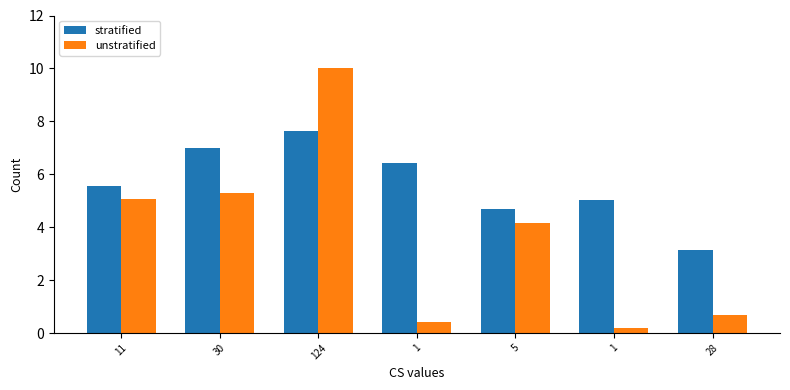

Reading left to right, what are all the values shown in this chart?

stratified: 11=5.5	30=7.0	124=7.6	1=6.4	5=4.7	1=5.0	28=3.1
unstratified: 11=5.1	30=5.3	124=10.0	1=0.4	5=4.2	1=0.2	28=0.7